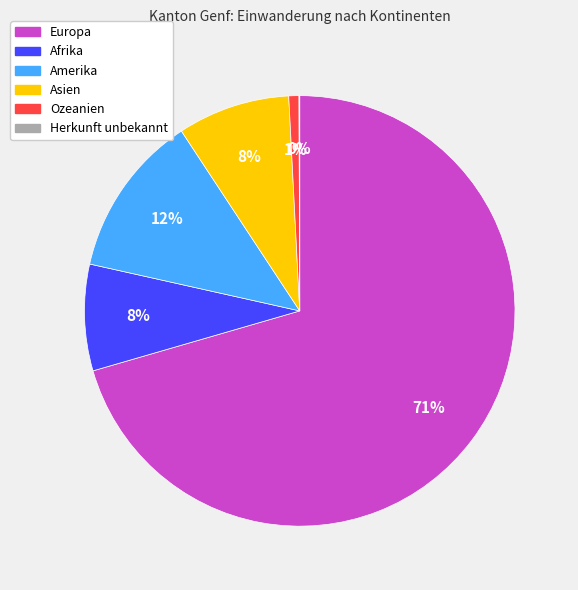

Which slice is the largest?

Europa